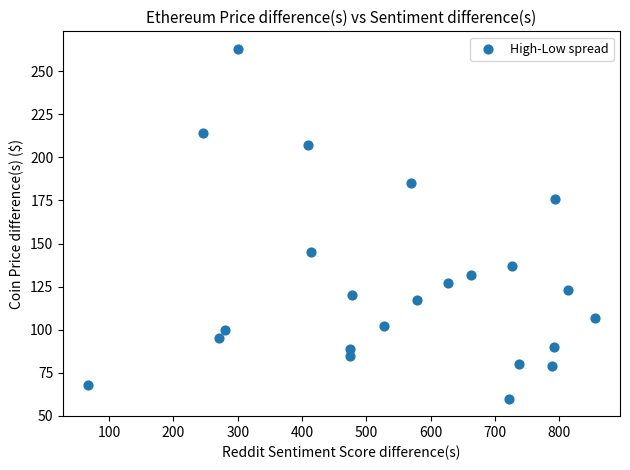

What is the range of Y values (max minus min)?

203